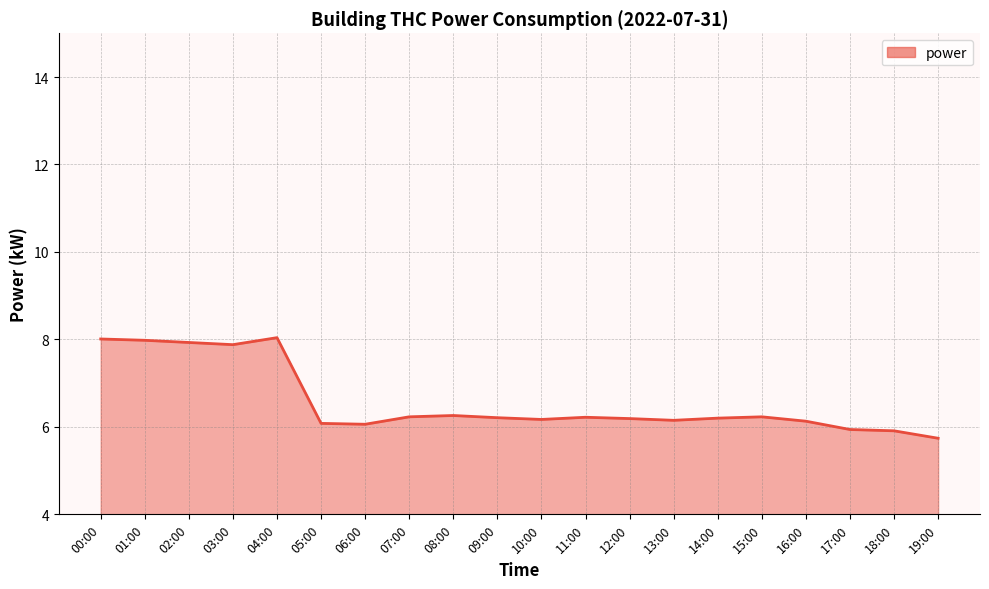

What position from the right is 00:00?

20